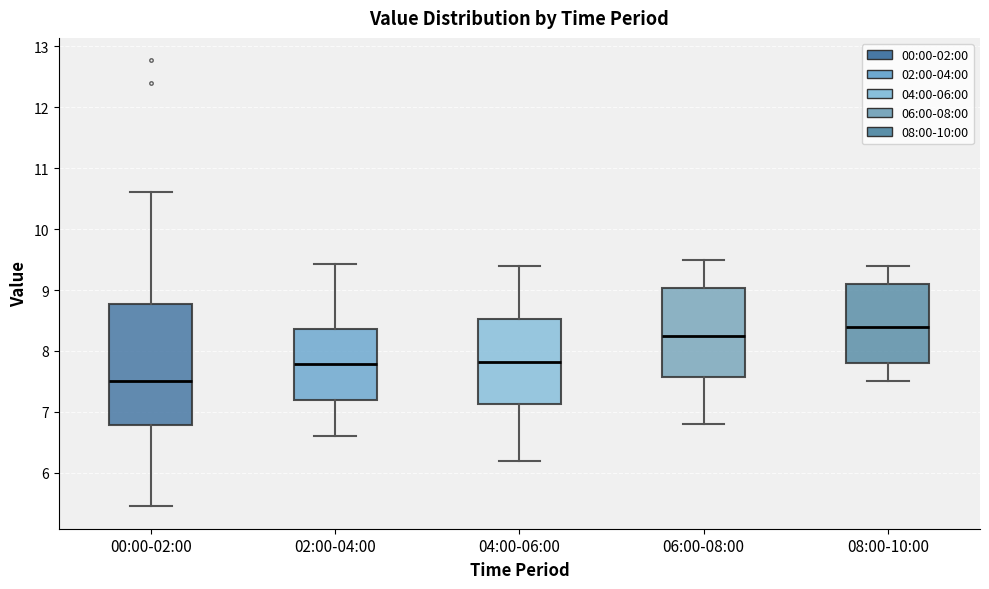

Which box has the lowest median line?

00:00-02:00